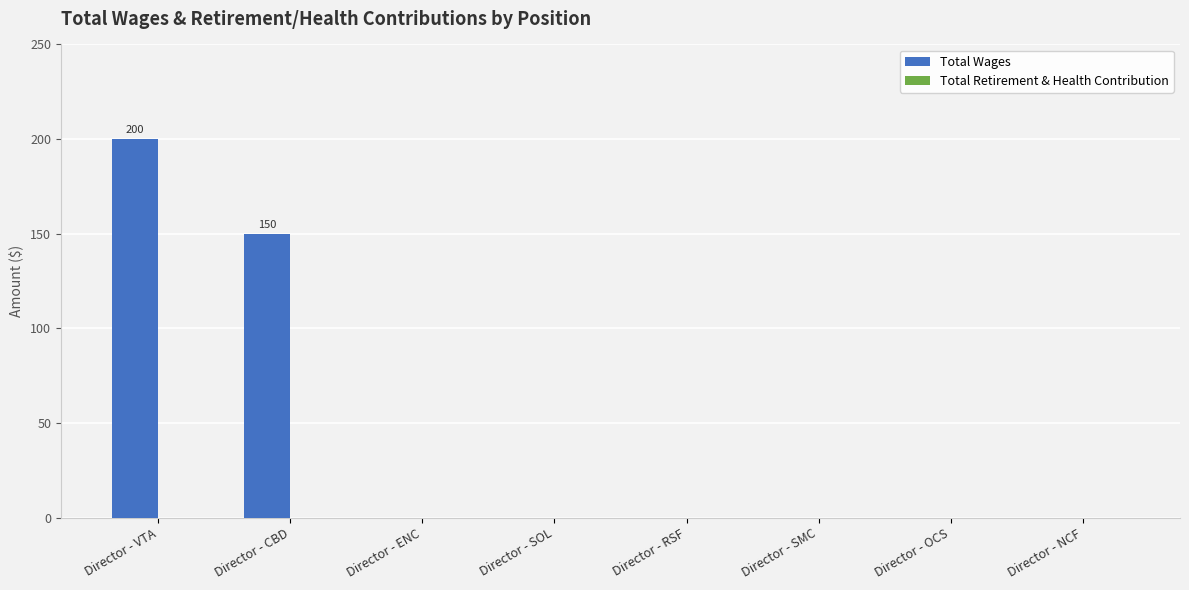

What is the sum of all values?

350